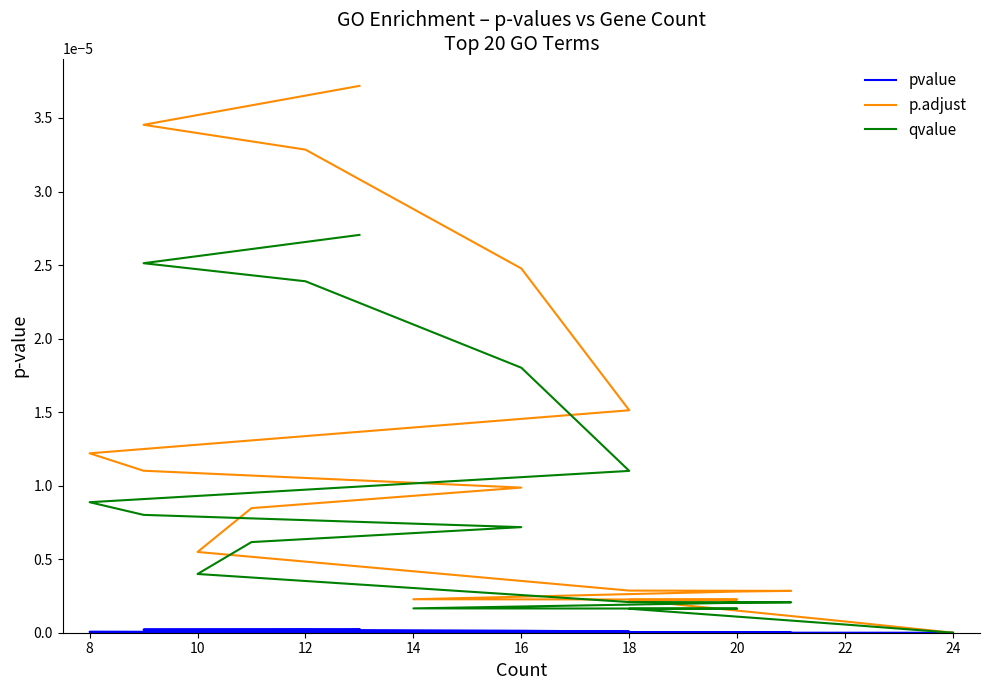

Count the number of data series in this chart.

3